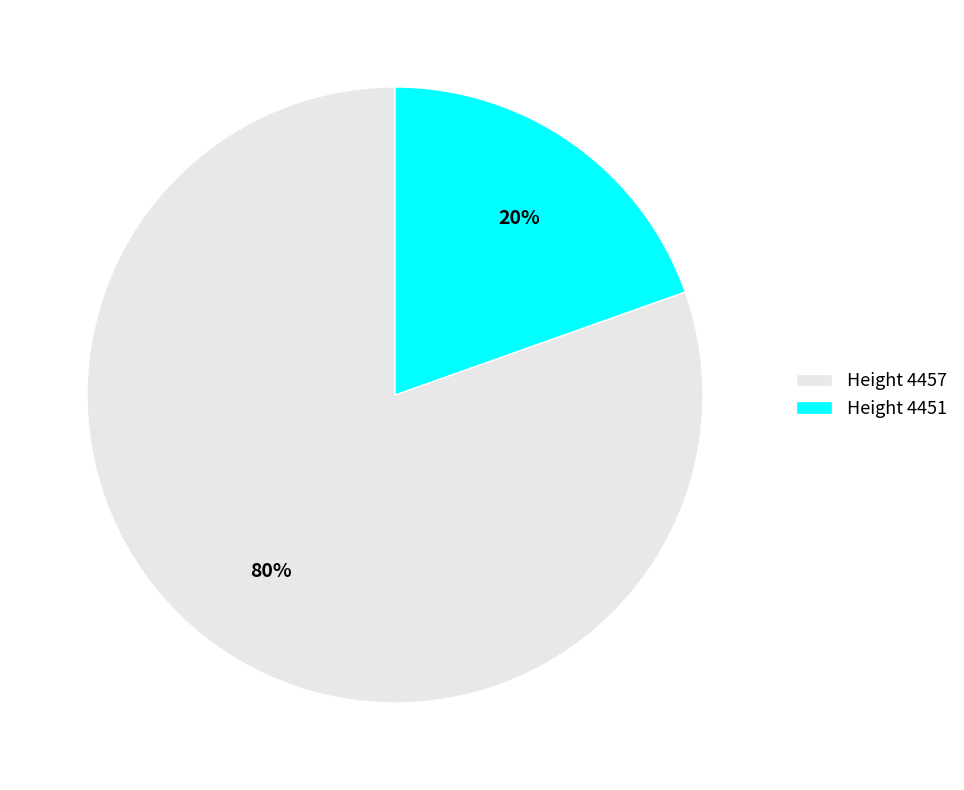

Which has a higher value, Height 4451 or Height 4457?

Height 4457